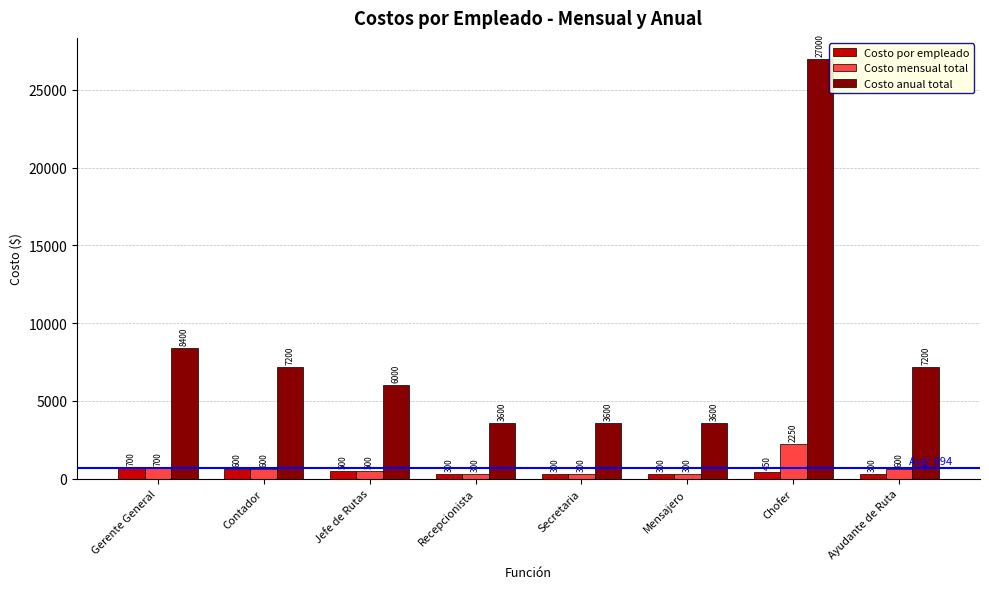

Which series has the largest total across all categories?

Costo anual total